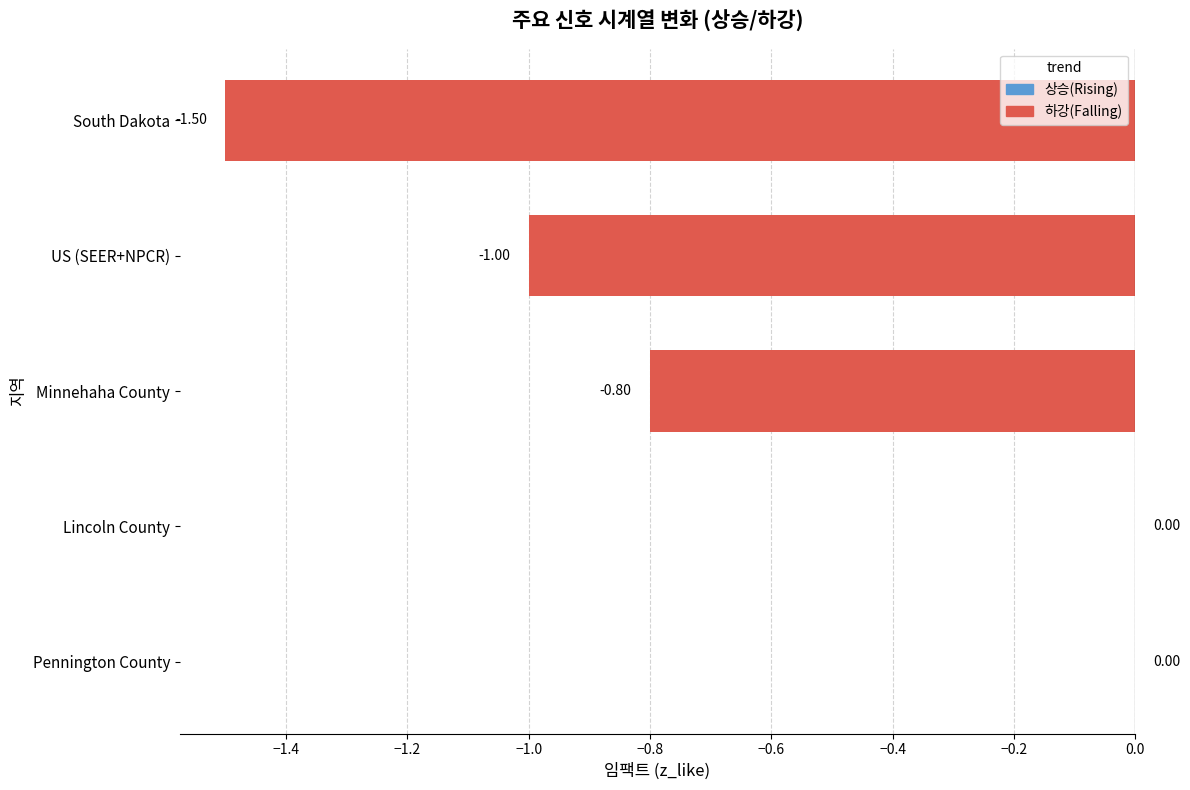

What is the change in value from Lincoln County to US (SEER+NPCR)?

-1.0